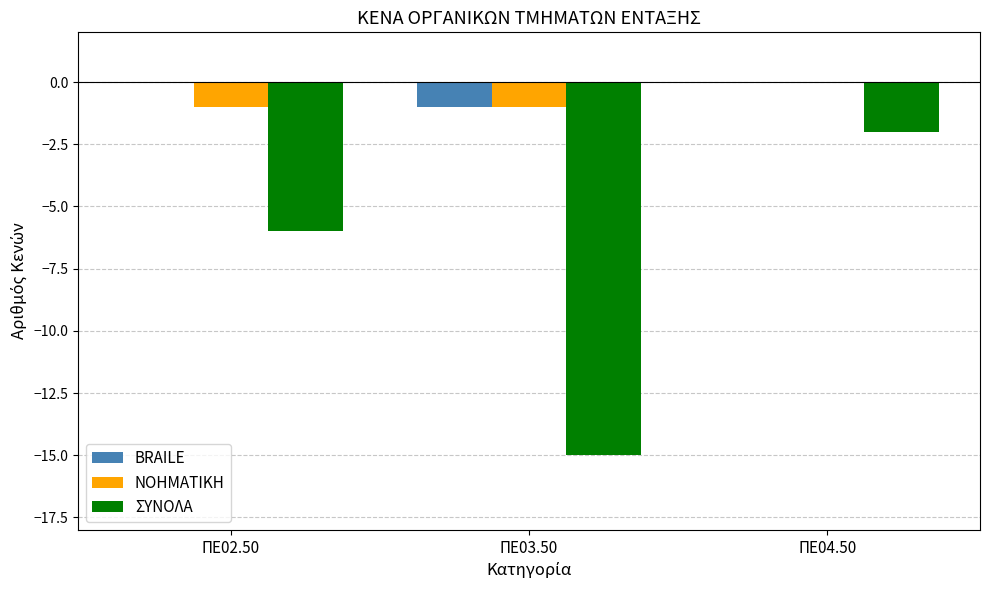

The ΝΟΗΜΑΤΙΚΗ series shows -1 at ΠΕ03.50. True or false?

True